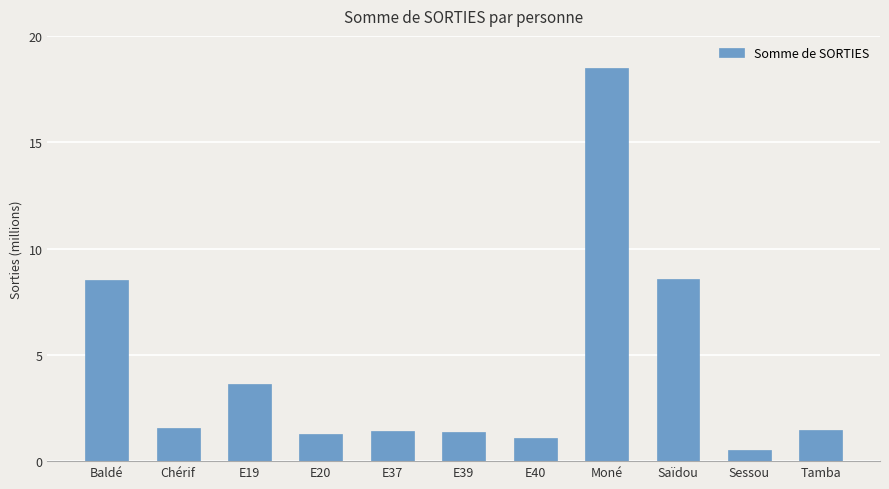

True or false: the data shows 18495363 at Moné.

True